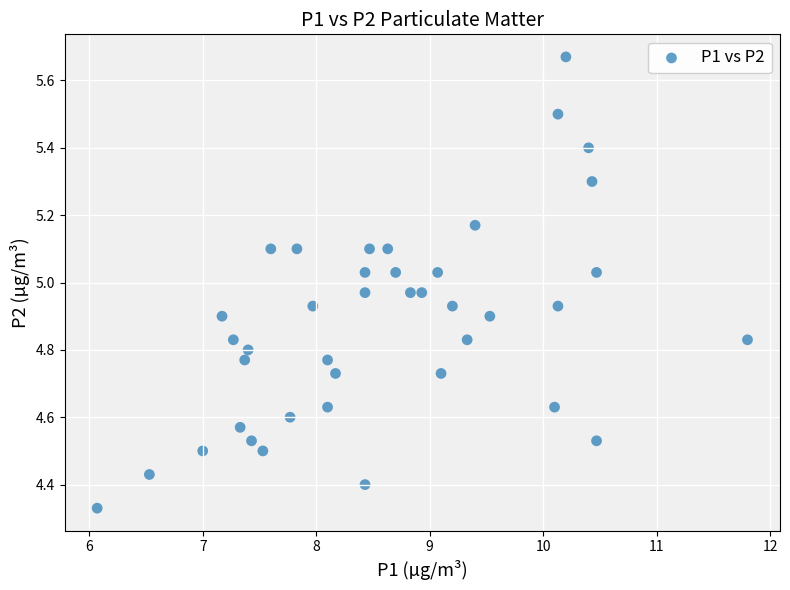

What is the range of Y values (max minus min)?

1.3